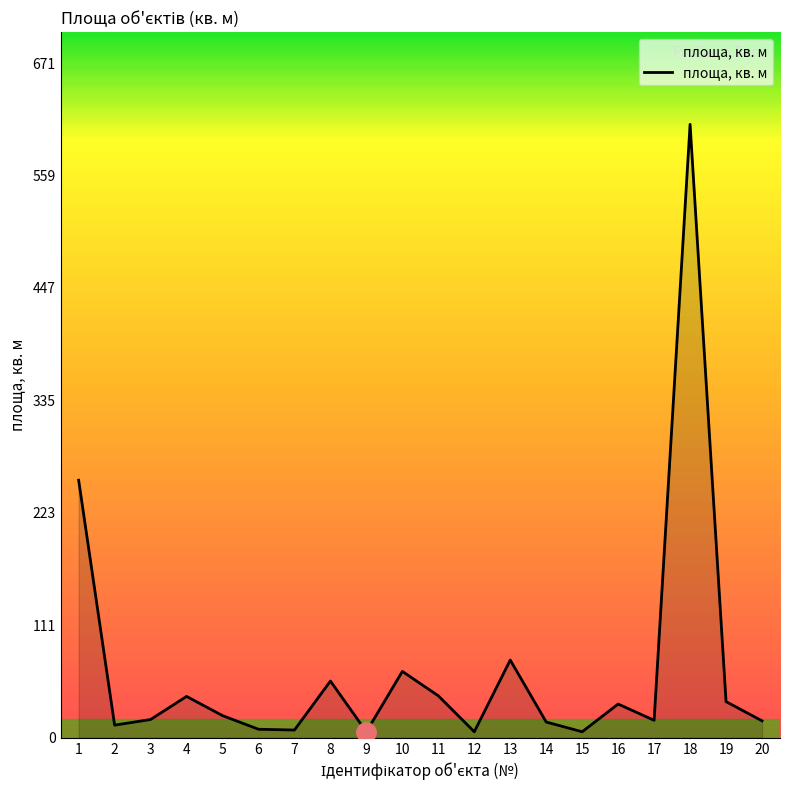

The value at 14 is 15.7. True or false?

True